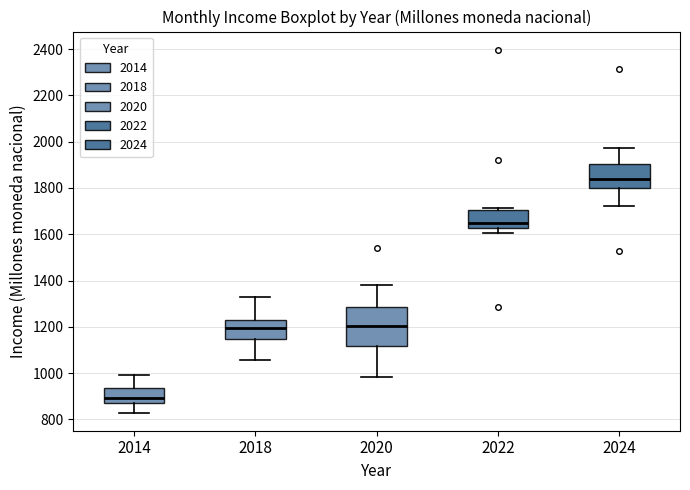

Which box is the tallest, from its lower edge to its upper edge?

2020